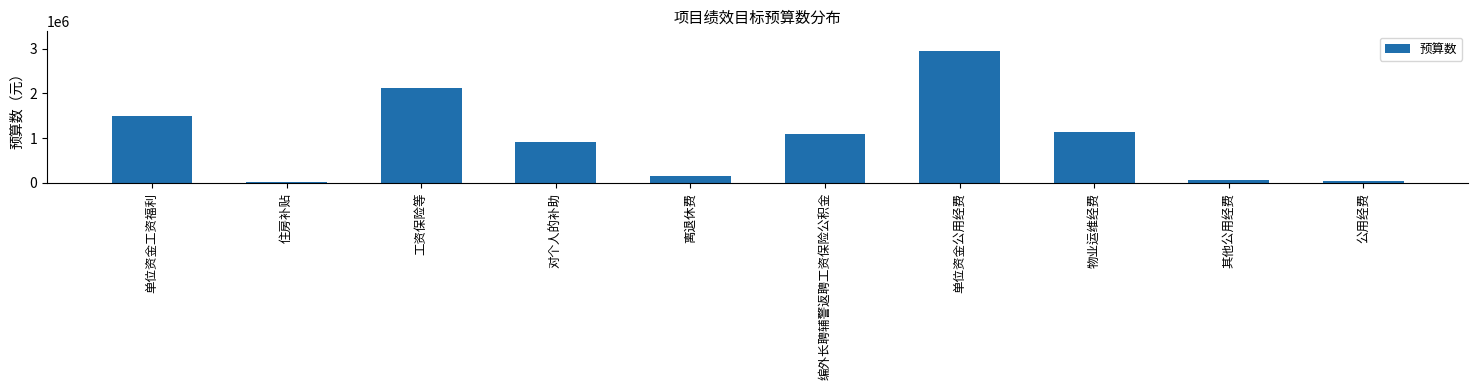

At which label is the value closest to 1488920?

单位资金工资福利